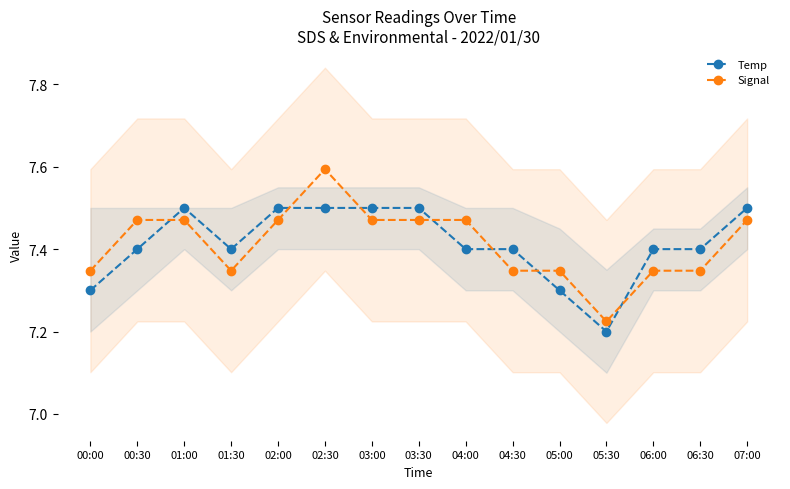

What is the value of the Signal point at the 8th from the left?

7.5